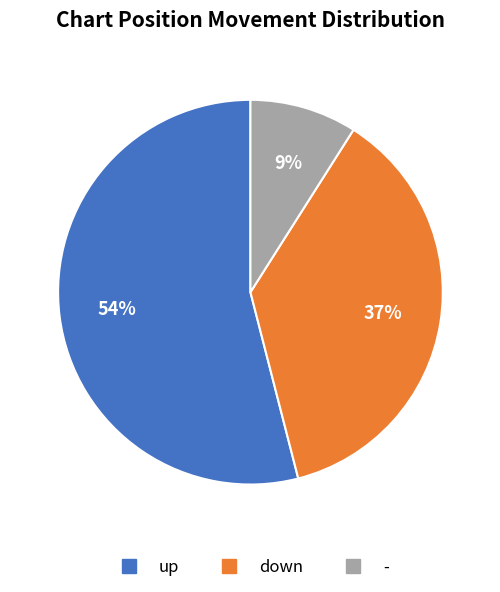

Which category has the biggest portion of the pie?

up